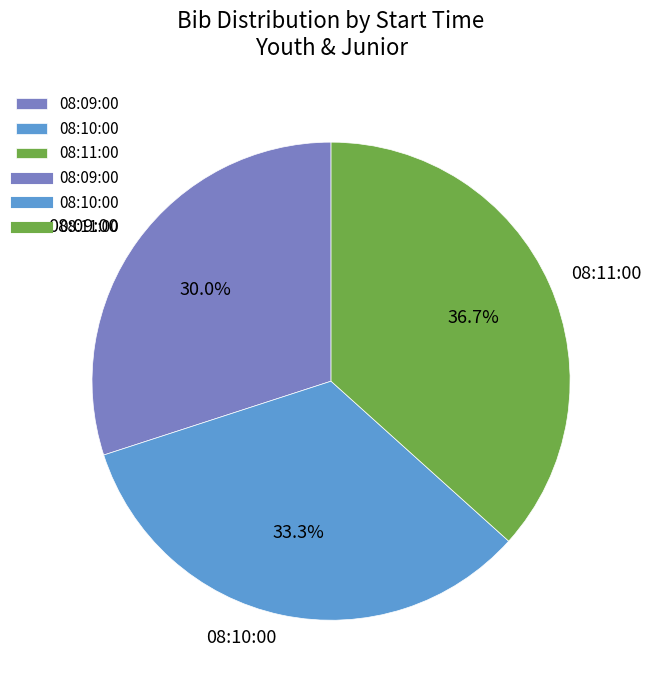

Combined, do 08:10:00 and 08:11:00 account for over 50%?

Yes